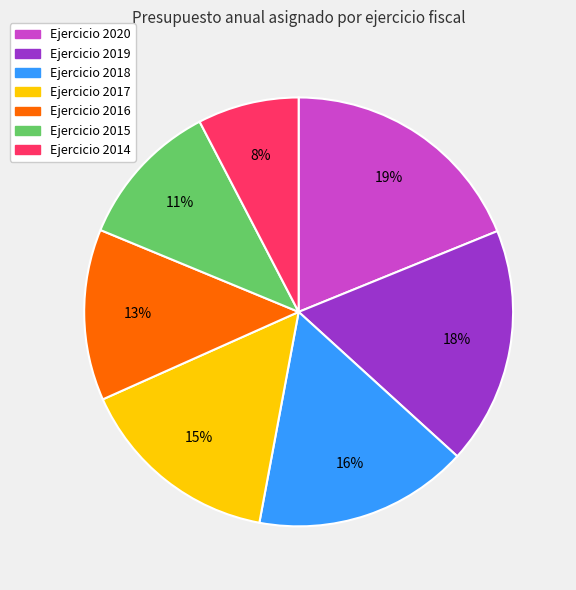

Is there any slice that represents more than half of the pie?

No